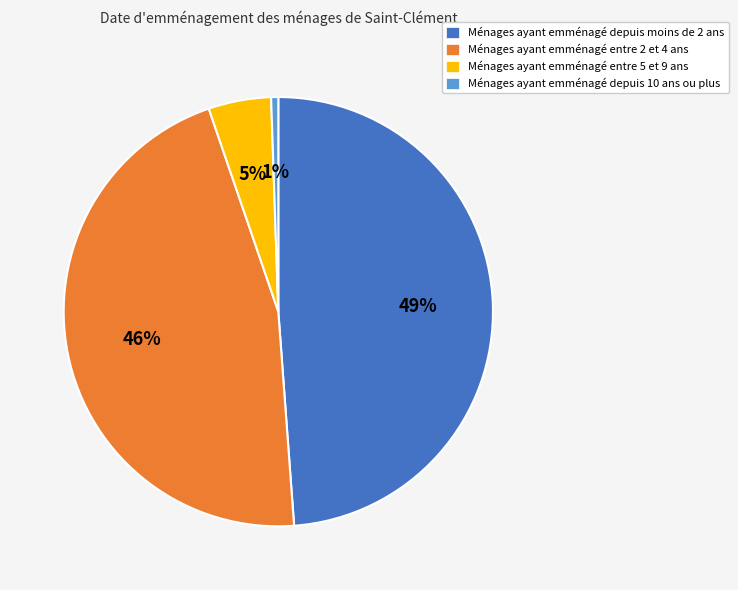

To the nearest percent, what is the difference between the largest and smallest slice percentages?

48%